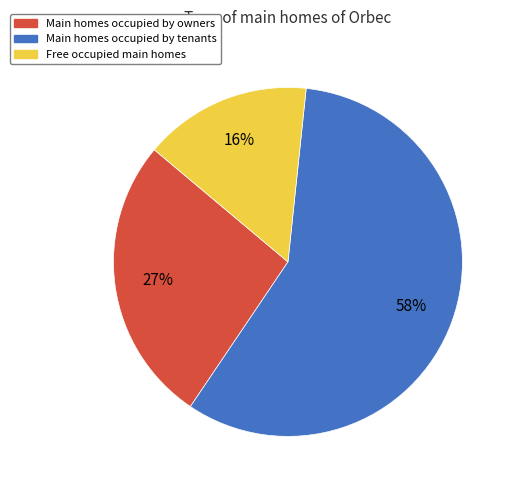

Is there a majority slice in this chart?

Yes